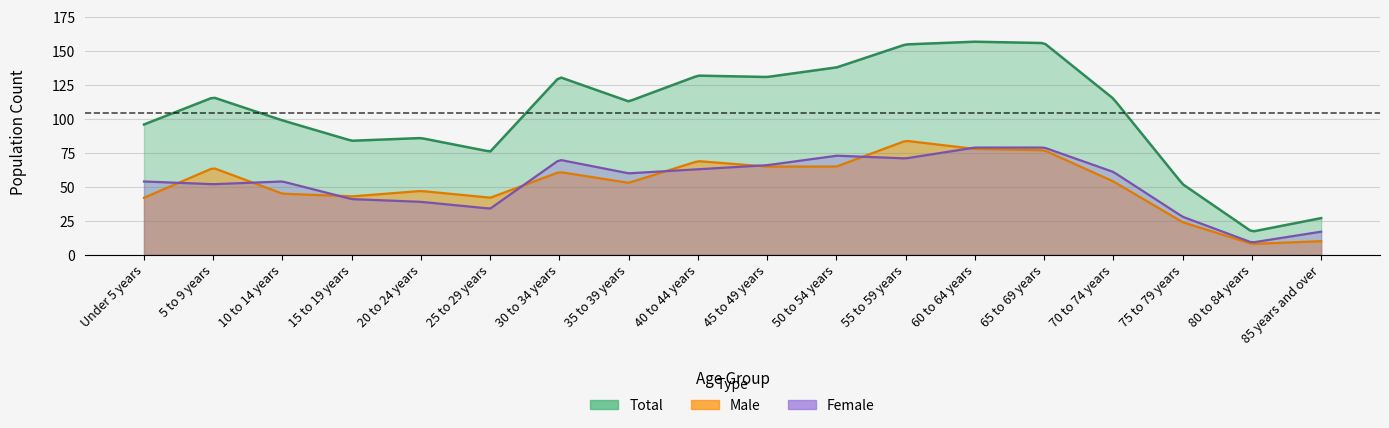

True or false: Male has a value of 42 at 25 to 29 years.

True